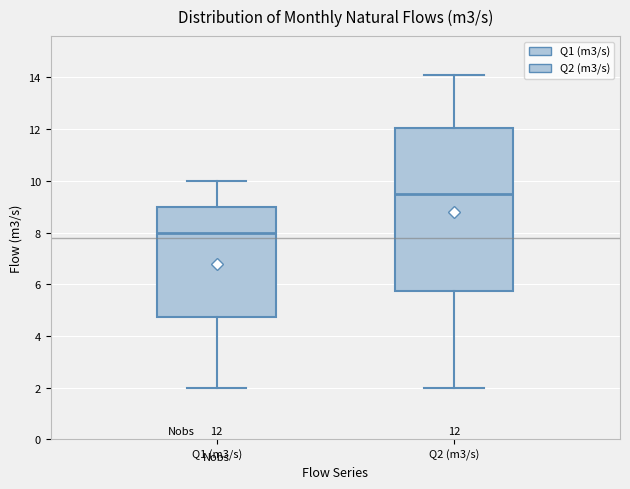

Comparing the boxes themselves (not the whiskers), which one is the tallest?

Q2 (m3/s)